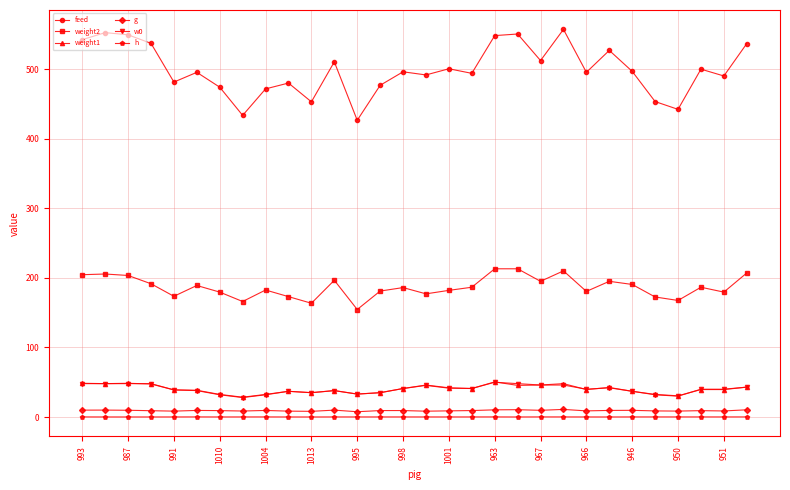

What is the value of the weight1 point at the 13th from the left?

33.0